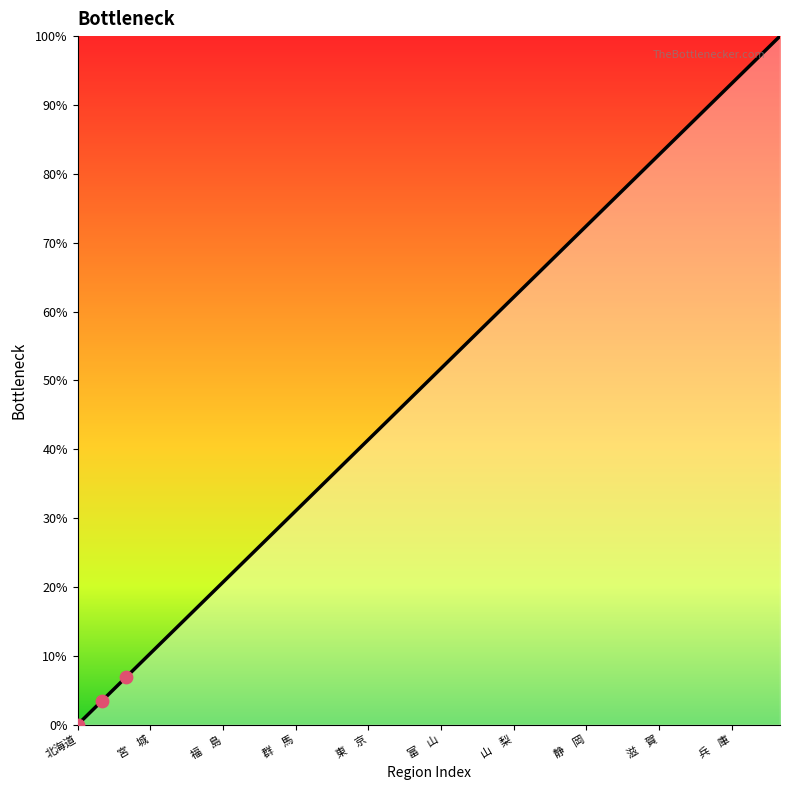

What is the maximum value shown in the chart?

100.0